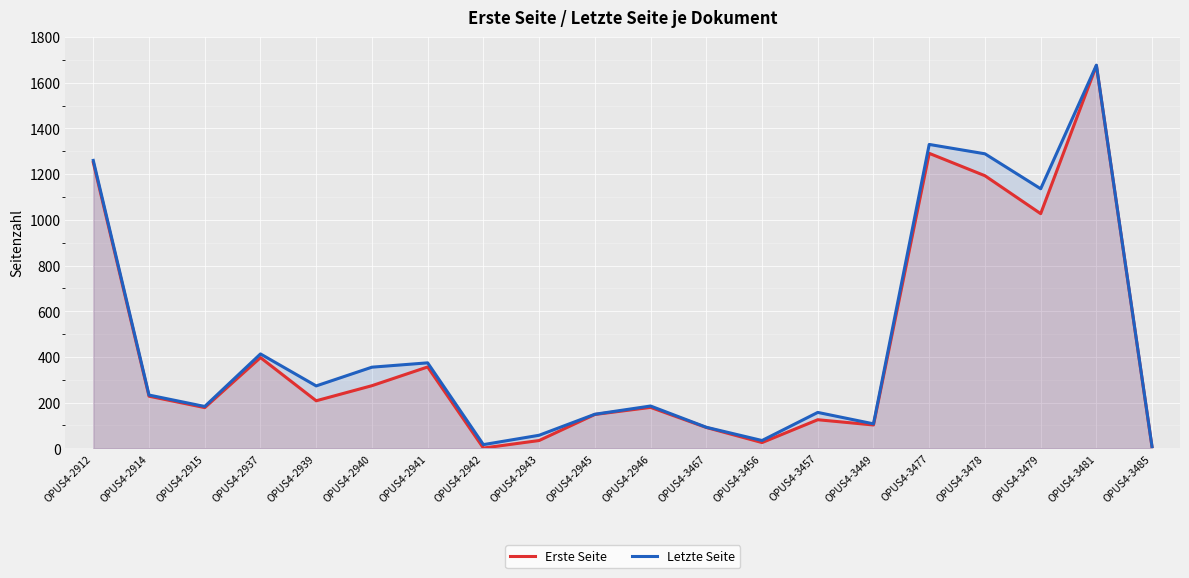

True or false: Erste Seite and Letzte Seite cross at least once.

False